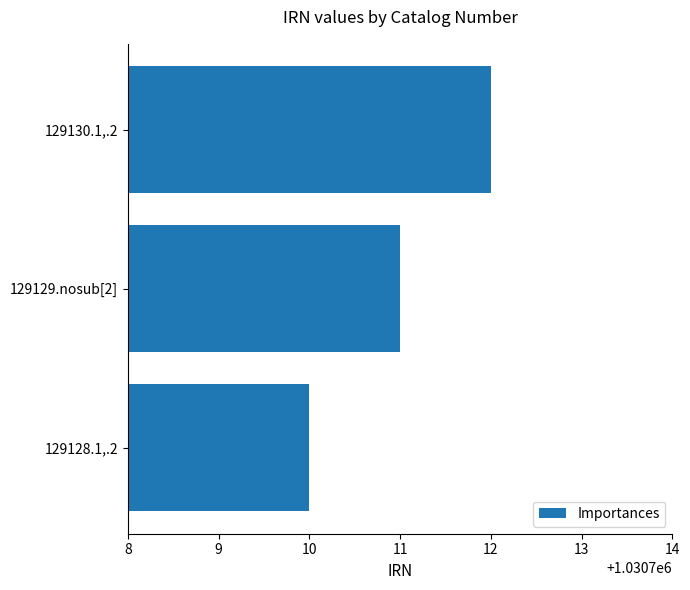

List the labels in order of value, largest first.

129130.1,.2, 129129.nosub[2], 129128.1,.2